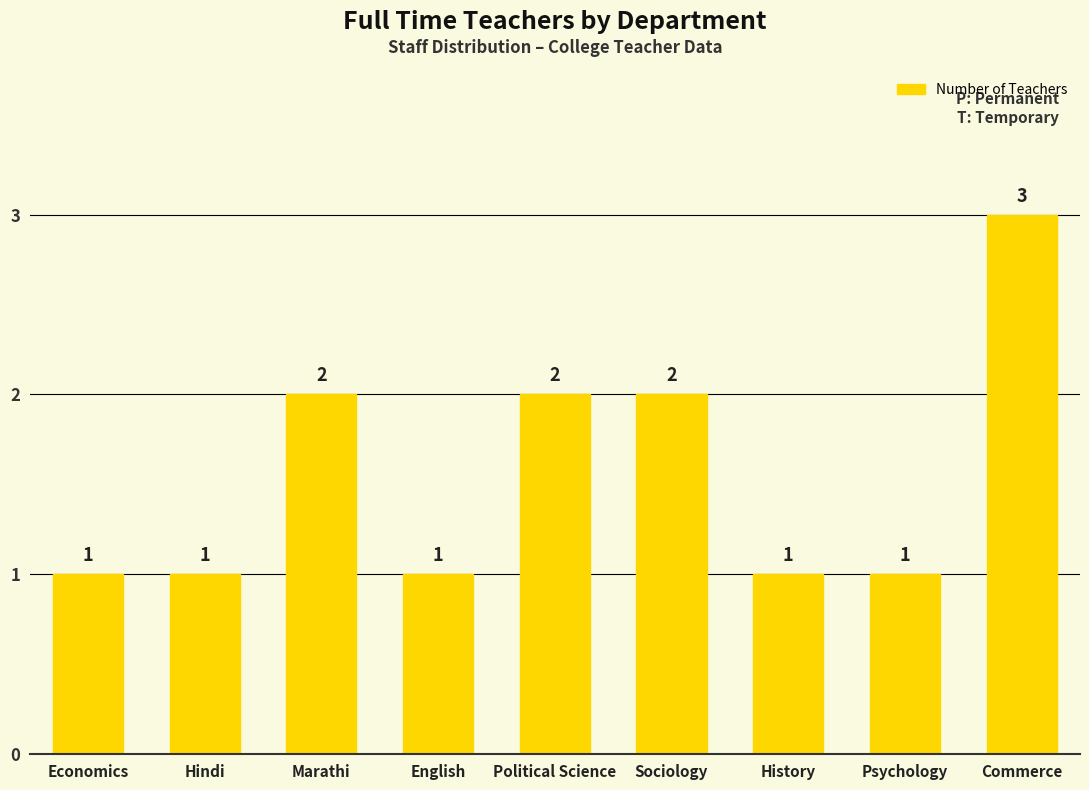

What is the label of the 7th bar from the left?

History